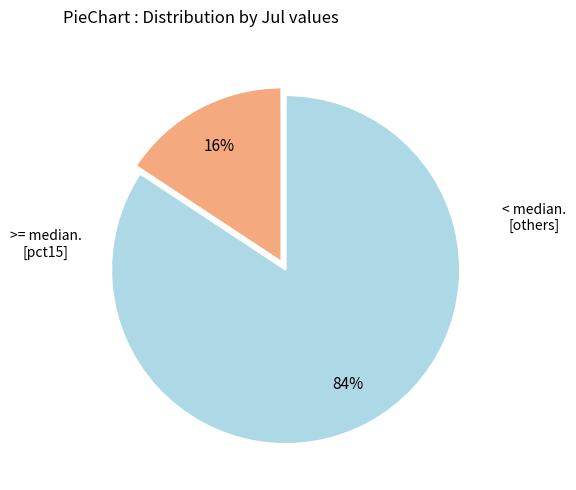

Is there any slice that represents more than half of the pie?

Yes